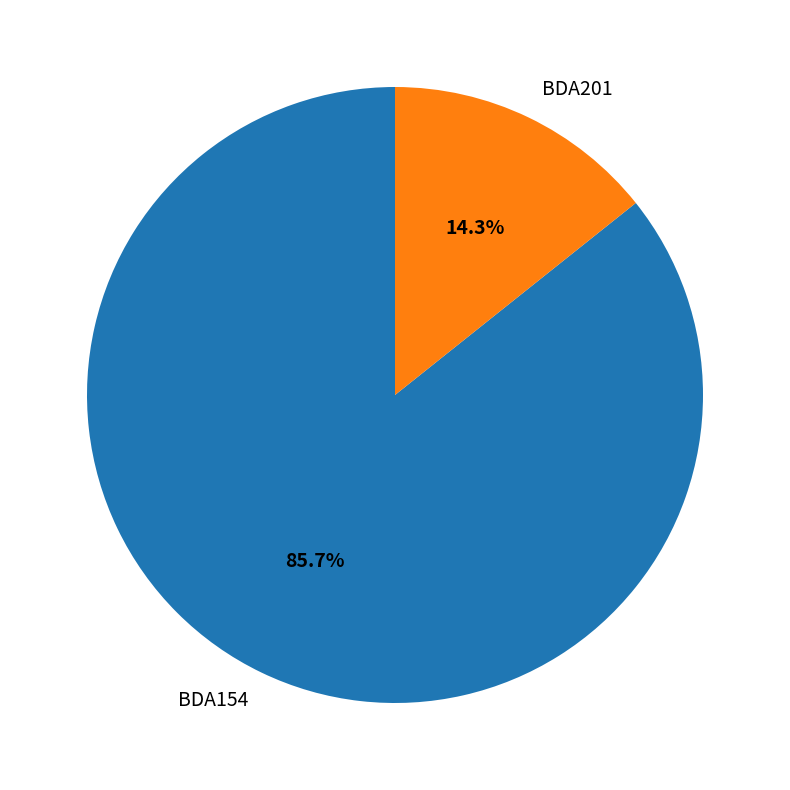

Which category accounts for the majority?

BDA154